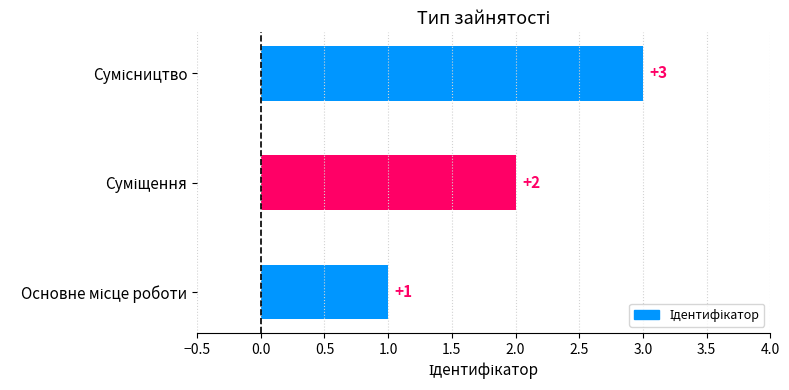

What is the greatest value displayed?

3